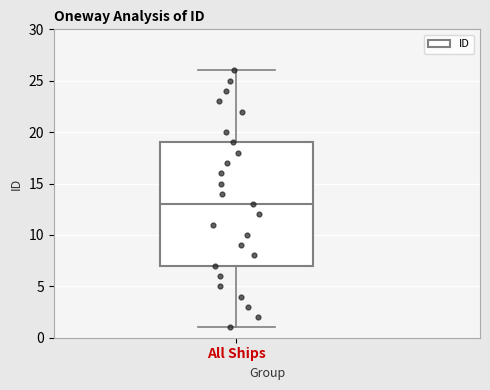

Read this box plot against the y-axis: the position of the median line, the range covered by the box, and the ends of both whiskers. The values are not printed on the chart, so give them approximately, as read against the axis.

median 13, box 7 to 19, whiskers 1 to 26